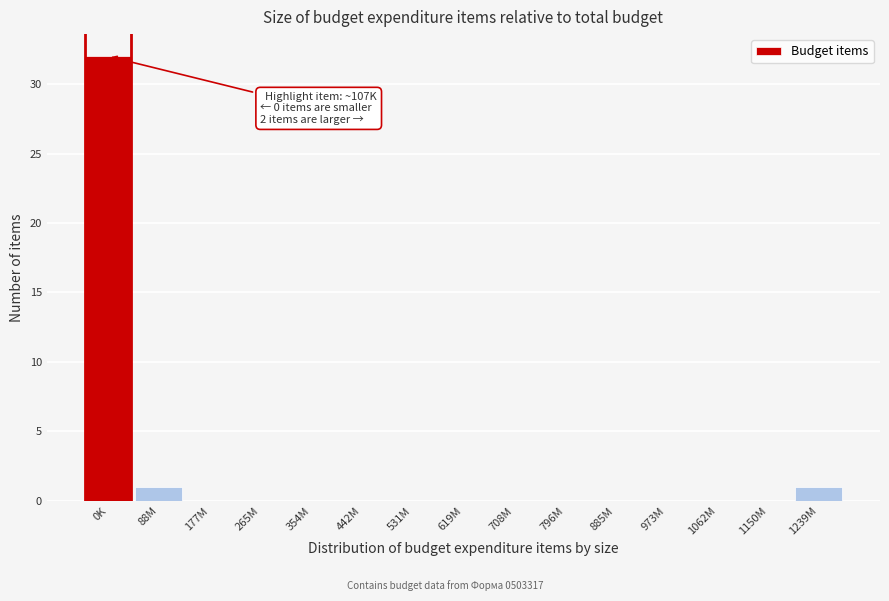

Reading right to left, list all the values displayed in this chart.

1239M=1	1150M=0	1062M=0	973M=0	885M=0	796M=0	708M=0	619M=0	531M=0	442M=0	354M=0	265M=0	177M=0	88M=1	0K=32